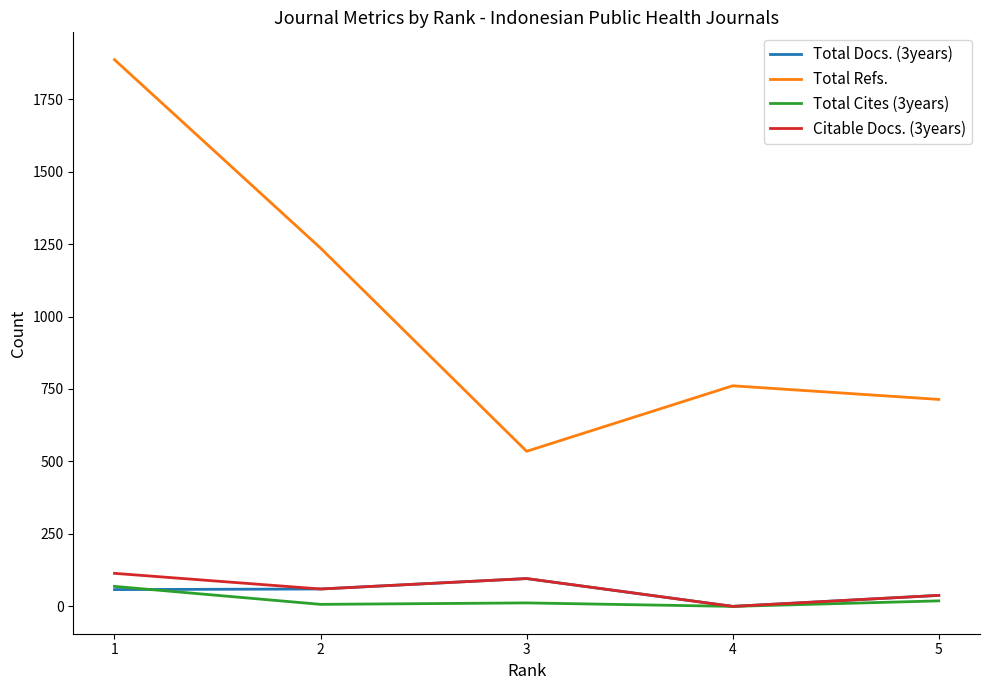

What is the approximate value of Total Docs. (3years) at 3, to the nearest 10?

100